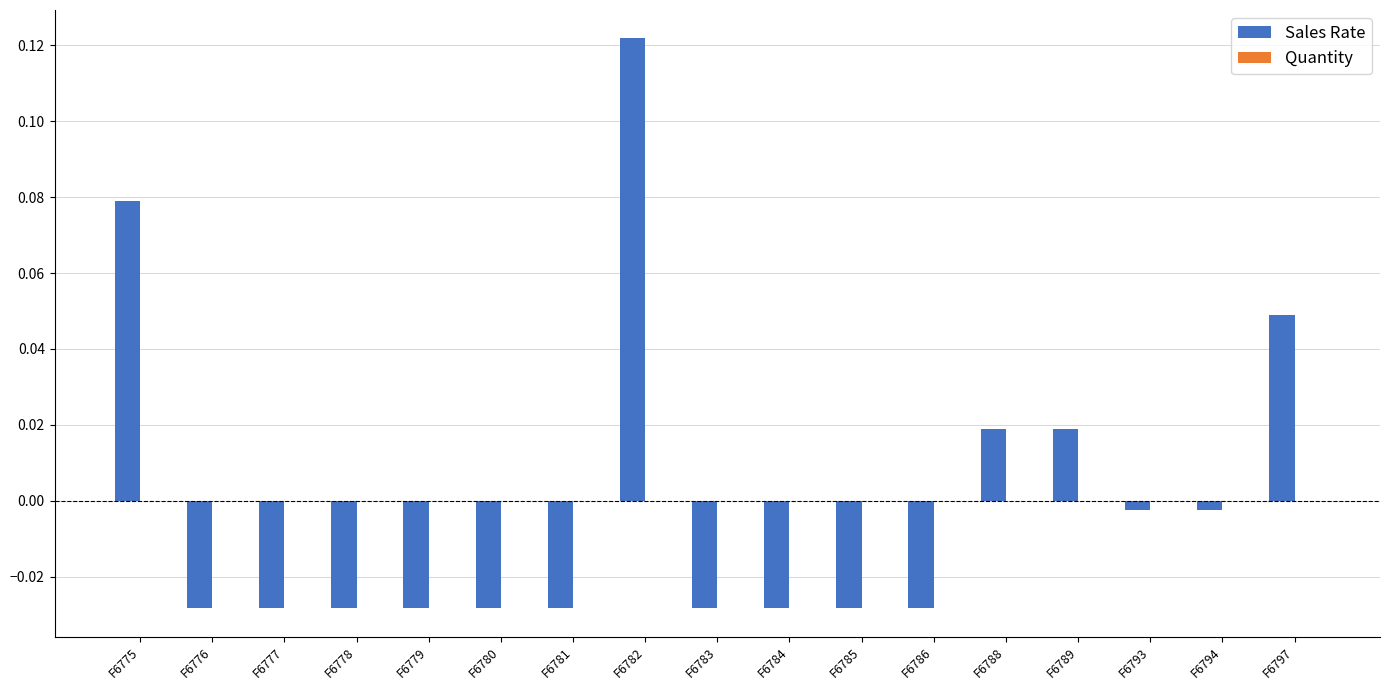

Which label corresponds to the largest value in the chart?

F6782